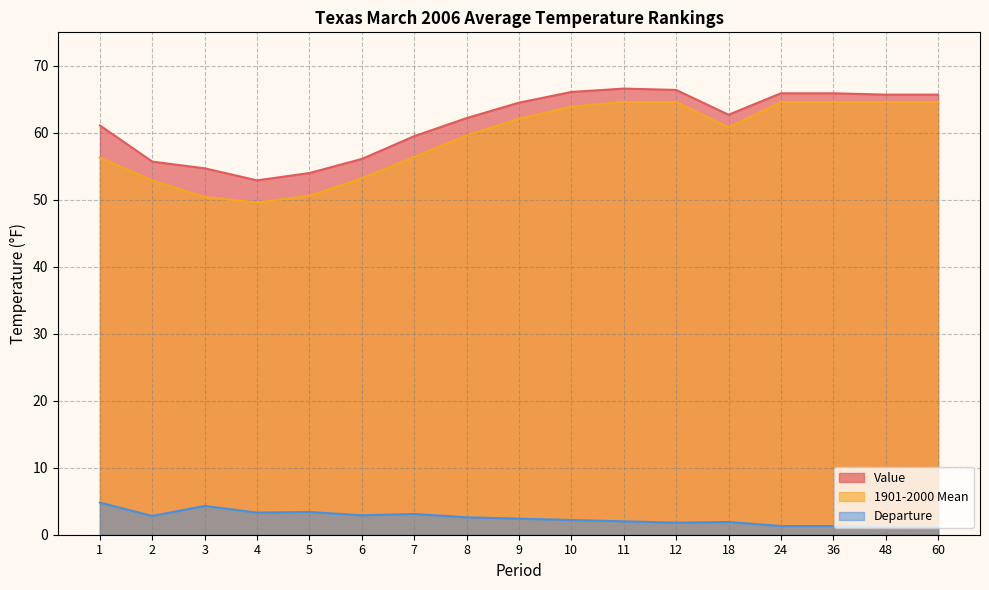

Which series has the largest total across all categories?

Value